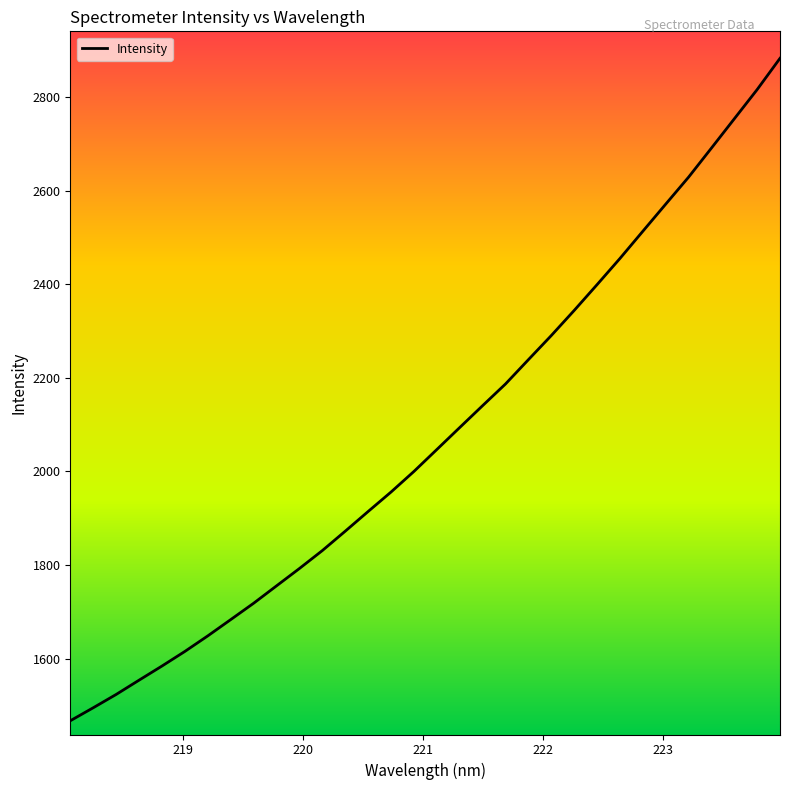

What is the maximum value shown in the chart?

2882.8